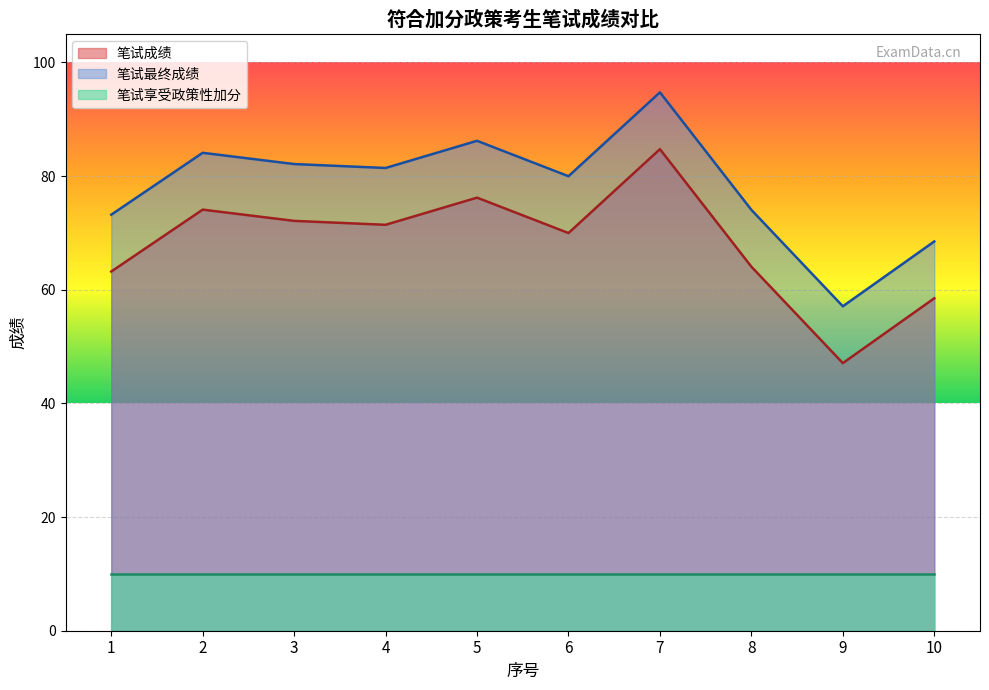

At which category is the sum across all series the highest?

7